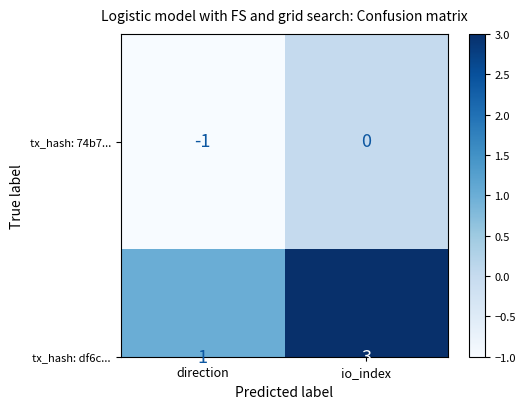

Count the number of data series in this chart.

2